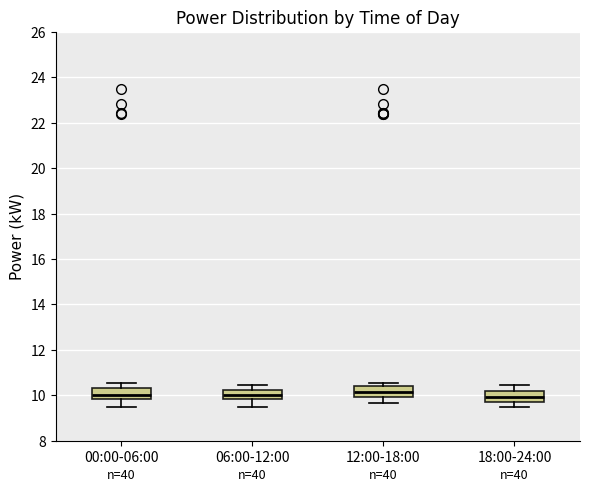

Reading left to right, read every box against the y-axis: the position of its median line, the range the box covers, and the ends of its whiskers. The values are not printed on the chart, so give them approximately, as read against the axis.

00:00-06:00: median 10.0, box 9.8 to 10.4, whiskers 9.4 to 10.6
06:00-12:00: median 10.0, box 9.8 to 10.2, whiskers 9.4 to 10.4
12:00-18:00: median 10.2, box 10.0 to 10.4, whiskers 9.6 to 10.6
18:00-24:00: median 10.0, box 9.8 to 10.2, whiskers 9.4 to 10.4